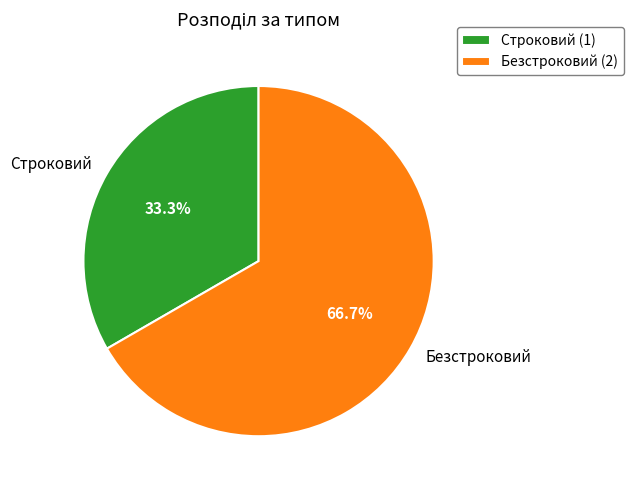

How much of the chart is everything except Безстроковий?

33.3%